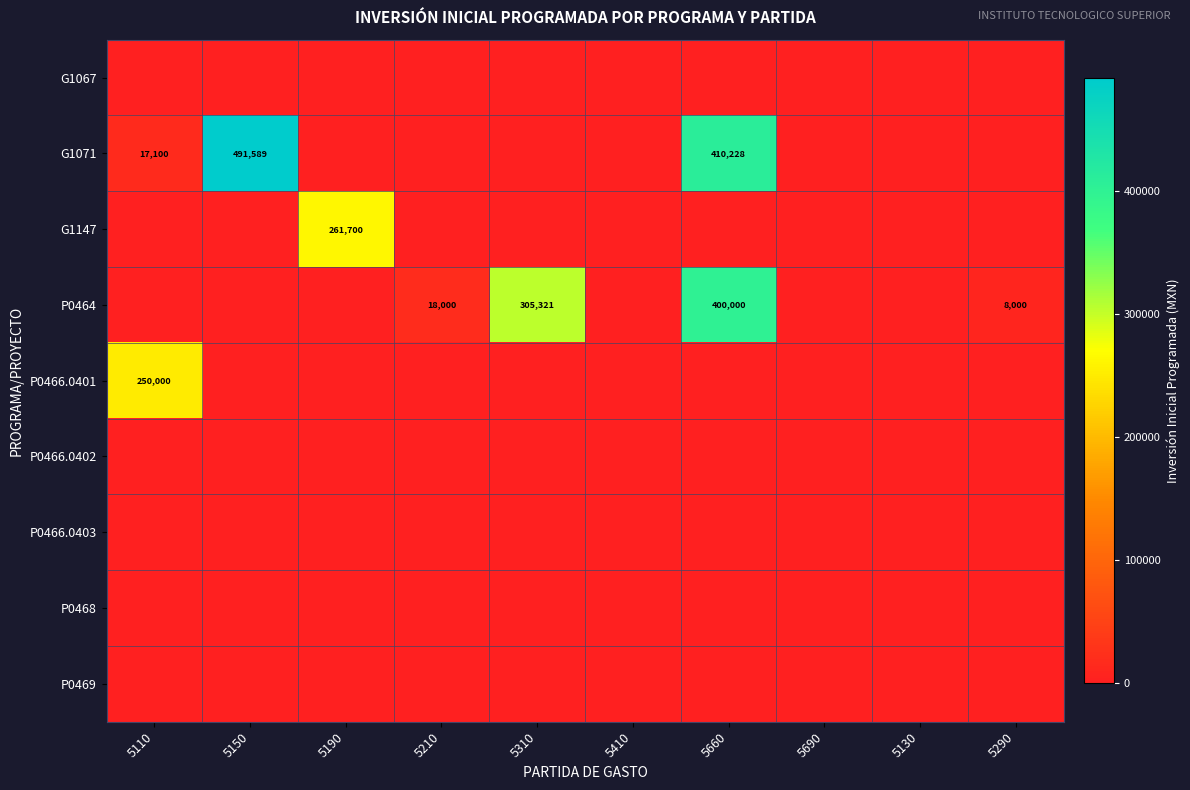

True or false: G1071 has a value of 8491 at 5110.

False